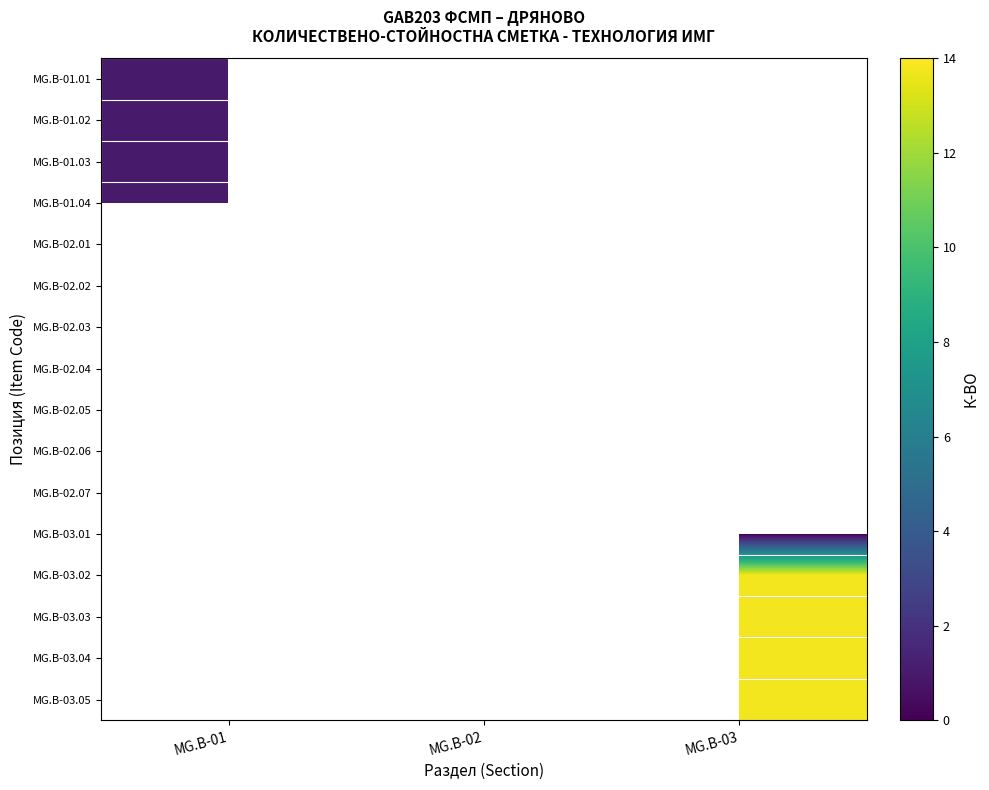

List the labels in order of MG.B-02.04 value, largest first.

MG.B-01, MG.B-02, MG.B-03